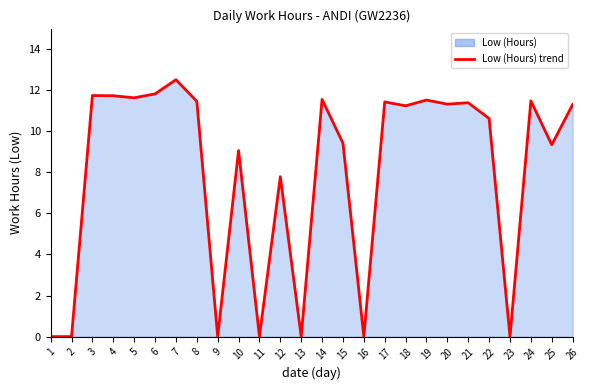

List the labels in order of value, largest first.

7, 6, 3, 4, 5, 14, 19, 24, 8, 17, 21, 20, 26, 18, 22, 15, 25, 10, 12, 1, 2, 9, 11, 13, 16, 23